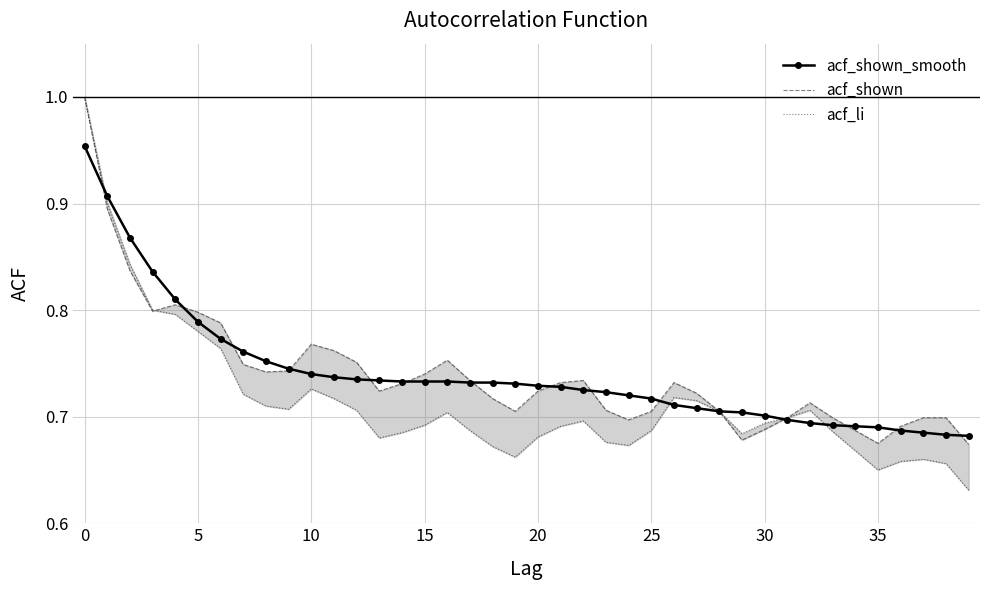

Between 15 and 17, which series saw the biggest shift?

acf_shown